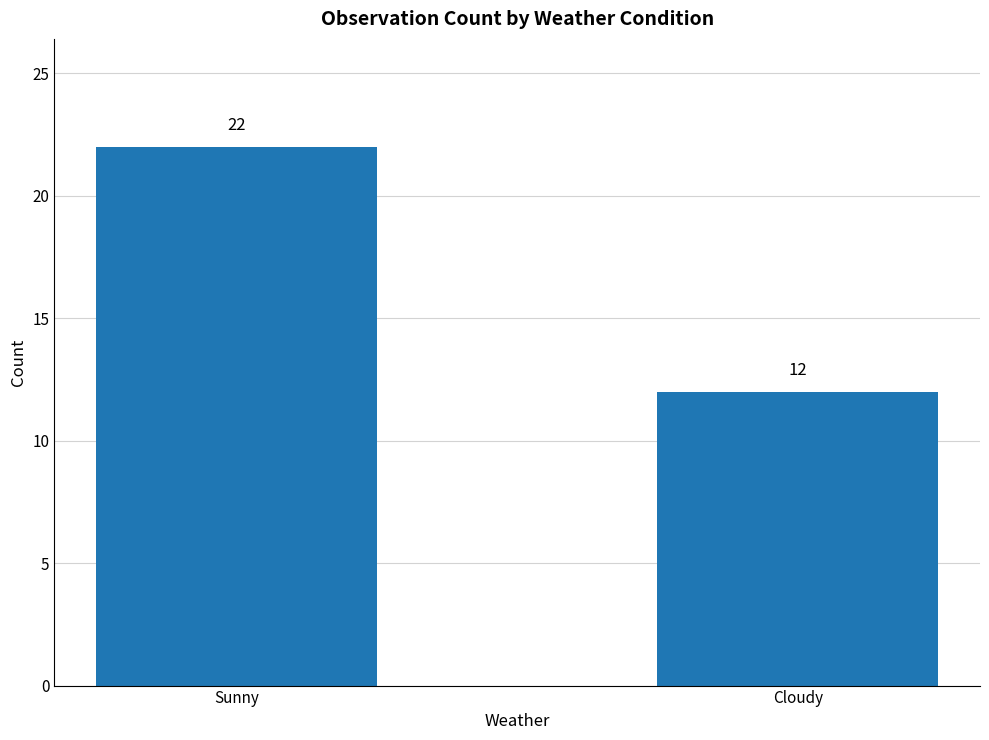

What is the label of the 2nd bar from the left?

Cloudy